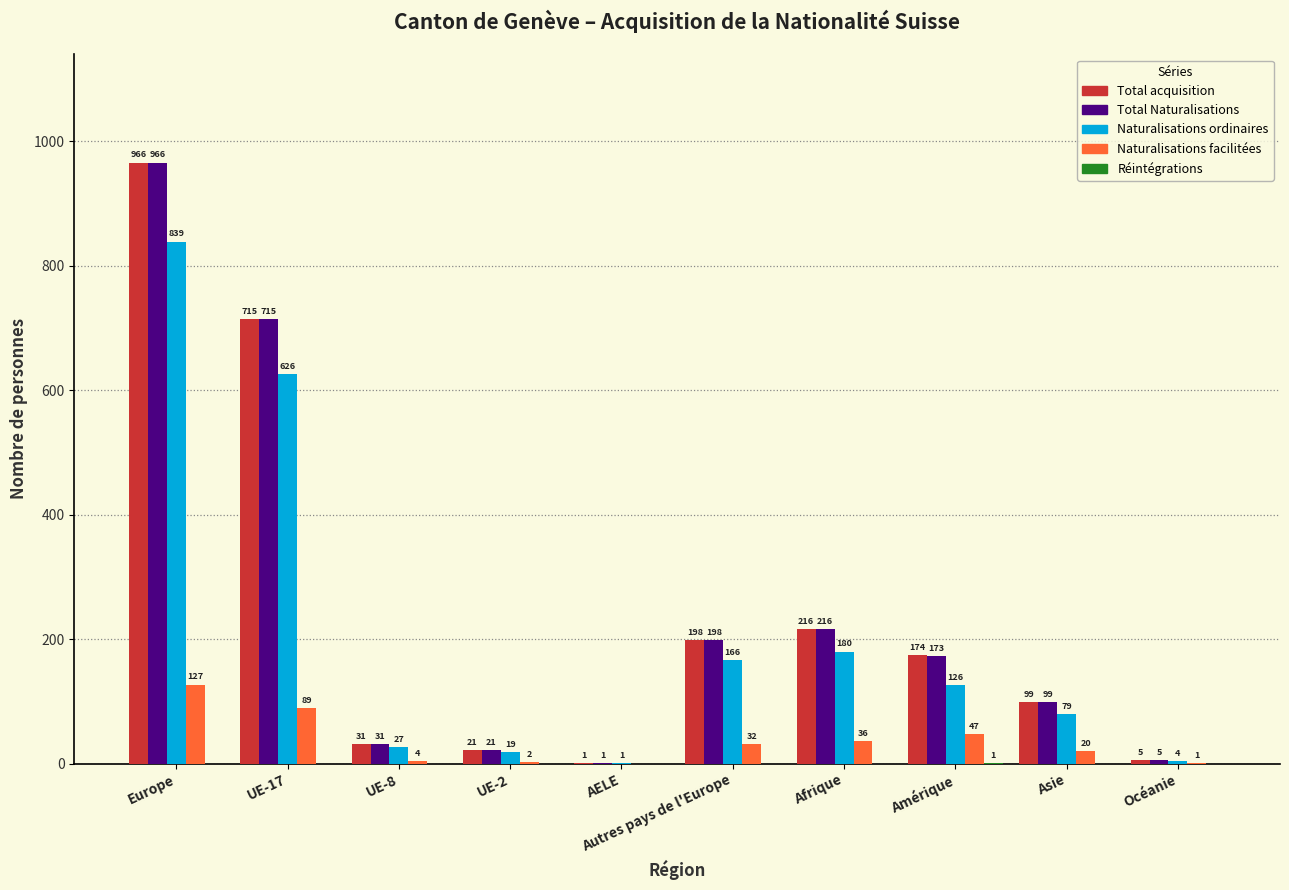

What is the maximum value for Total acquisition?

966